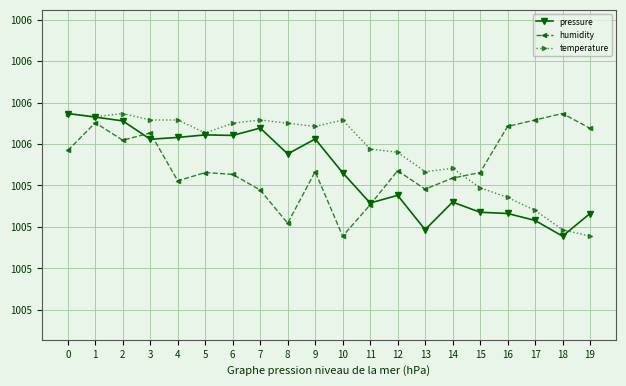

What is the difference between the humidity values at 8 and 5?

0.2